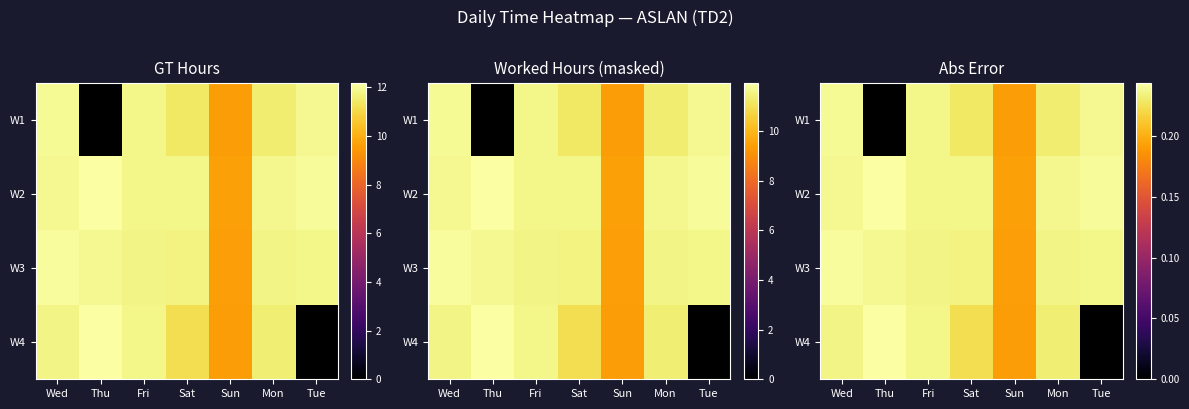

Between Thu and Mon, which is larger?

Mon